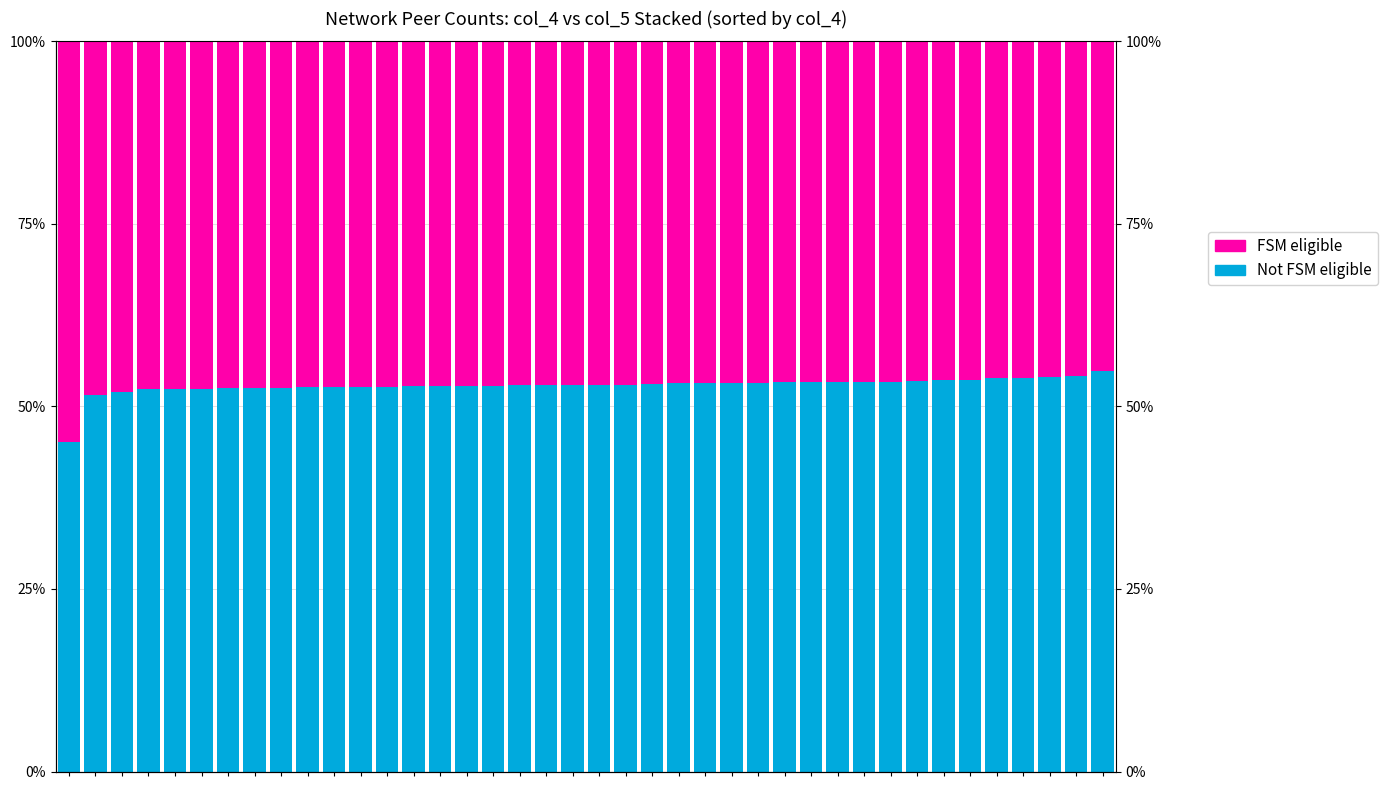

Is it true that FSM eligible equals 46.1 at 36?

True